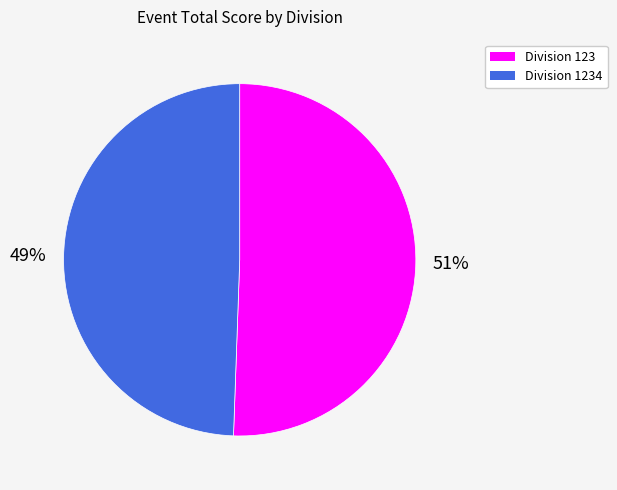

How many slices are in this pie chart?

2